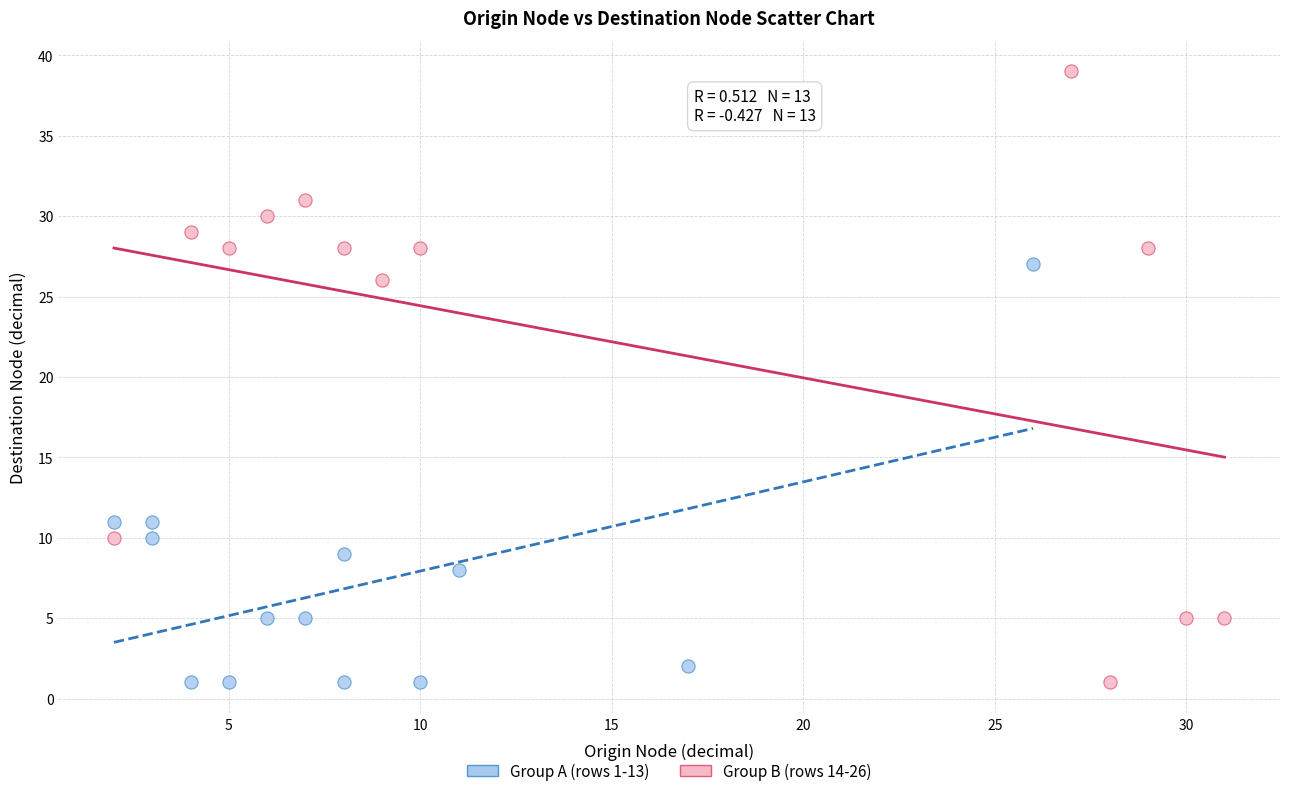

Which series has the widest spread of Y values?

Group B (rows 14-26)